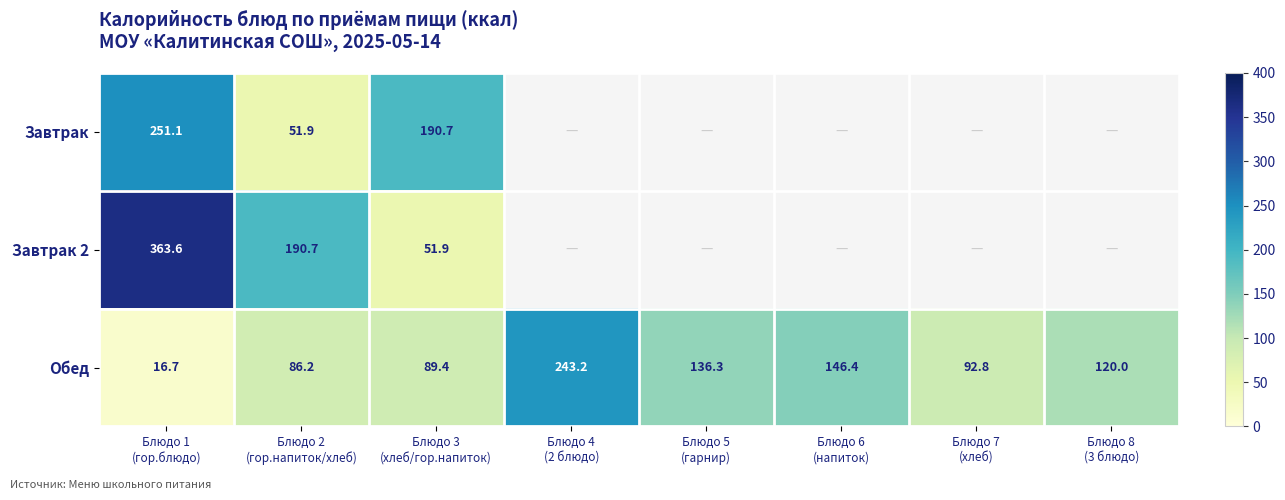

What is the average value of the Обед series?

116.4